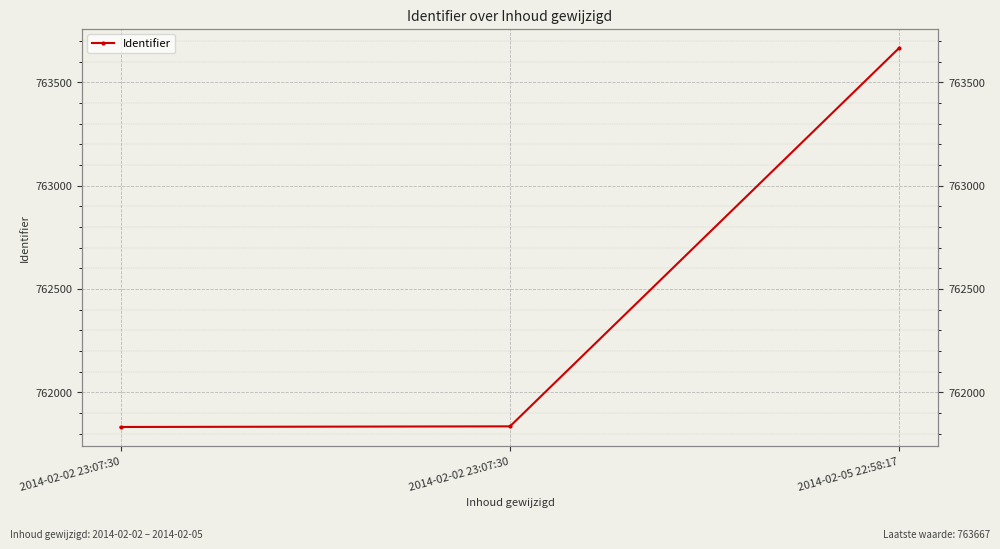

Rank the categories by value from highest to lowest.

2014-02-05 22:58:17, 2014-02-02 23:07:30, 2014-02-02 23:07:30